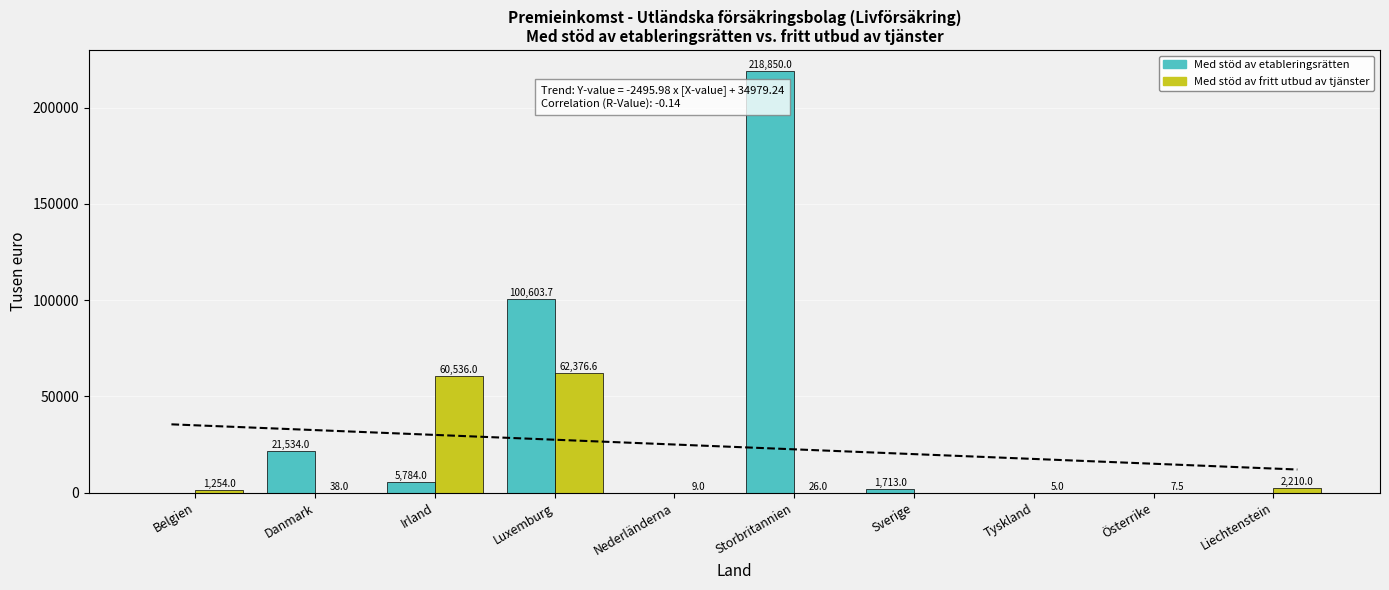

At which label is Med stöd av etableringsrätten closest to 109425?

Luxemburg